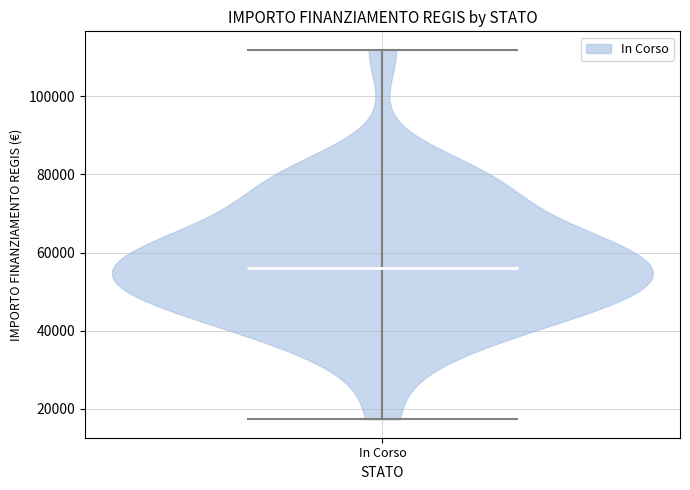

What is the highest point the violin for In Corso reaches on the y-axis? The values are not printed on the chart, so give them approximately, as read against the axis.

112000